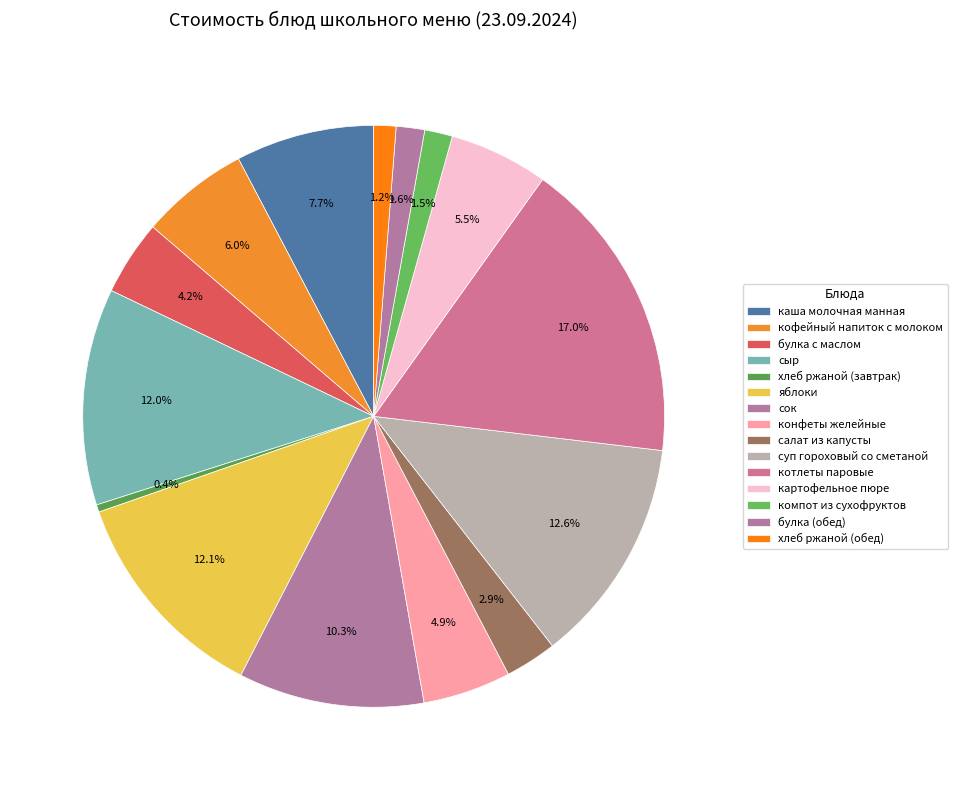

Is кофейный напиток с молоком the majority of the pie?

No